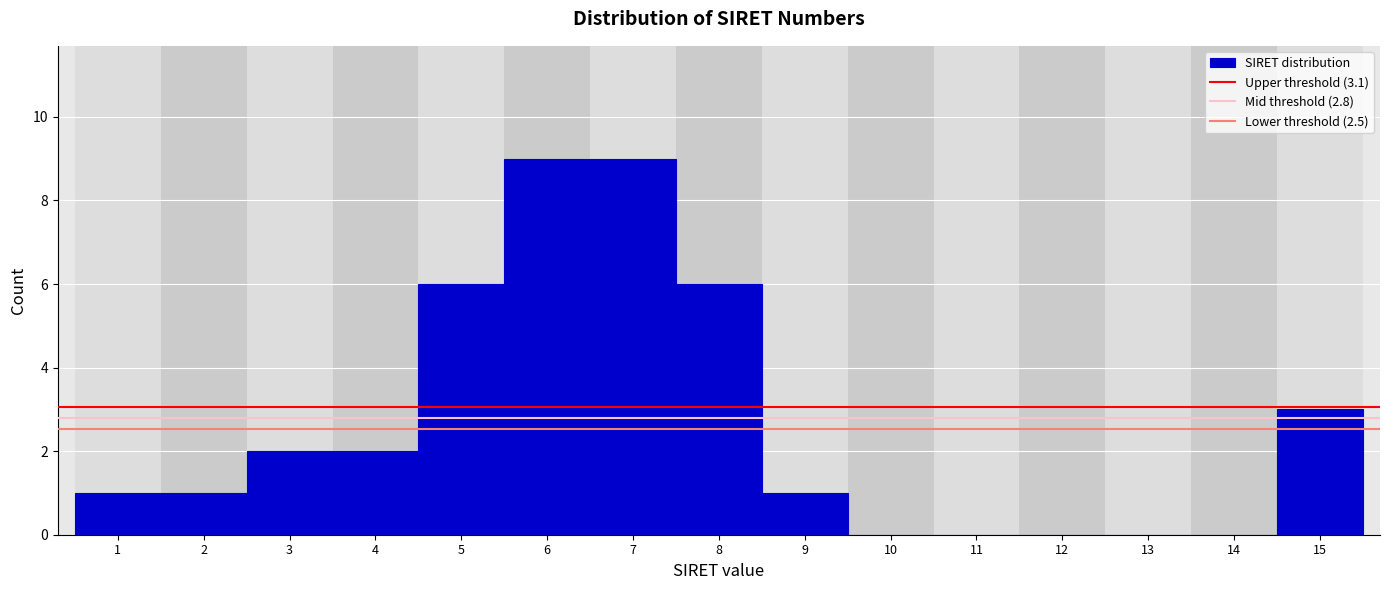

Reading left to right, extract all data points from this chart.

1=1	2=1	3=2	4=2	5=6	6=9	7=9	8=6	9=1	10=0	11=0	12=0	13=0	14=0	15=3